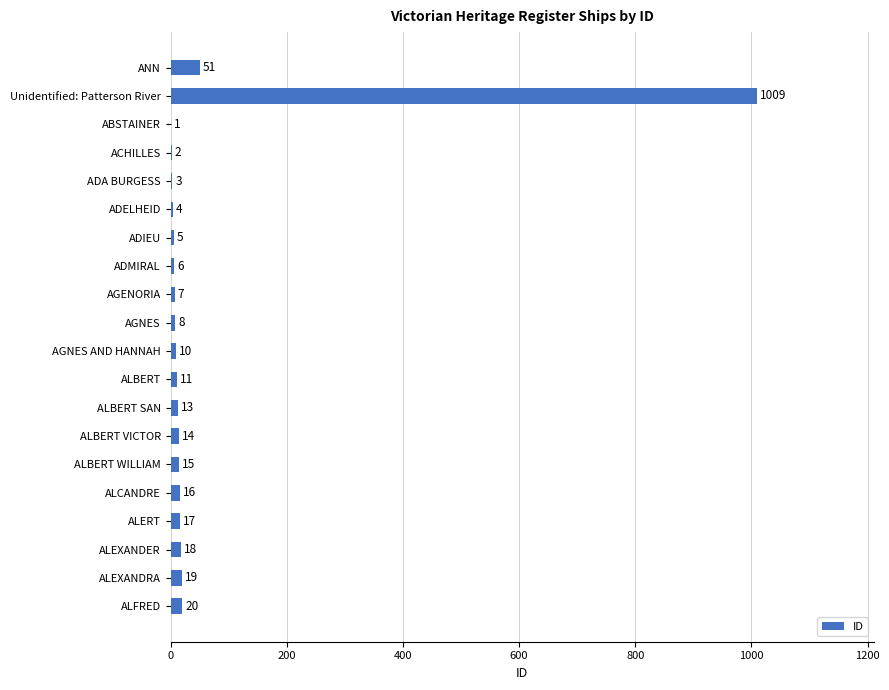

What is the sum of all values?

1249